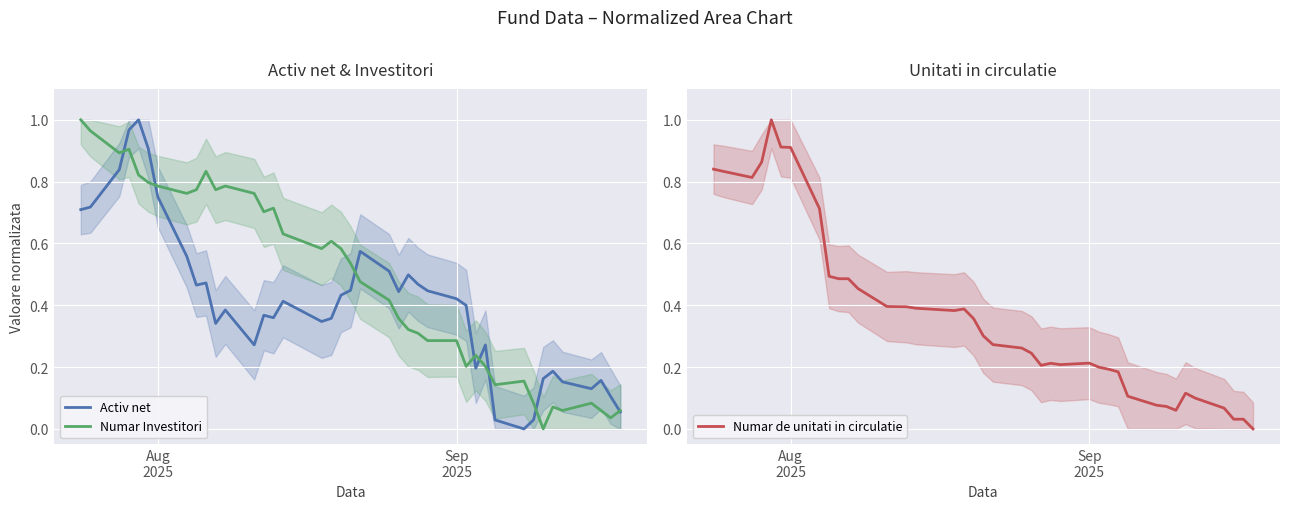

How many times do Activ net and Numar Investitori cross each other?

8